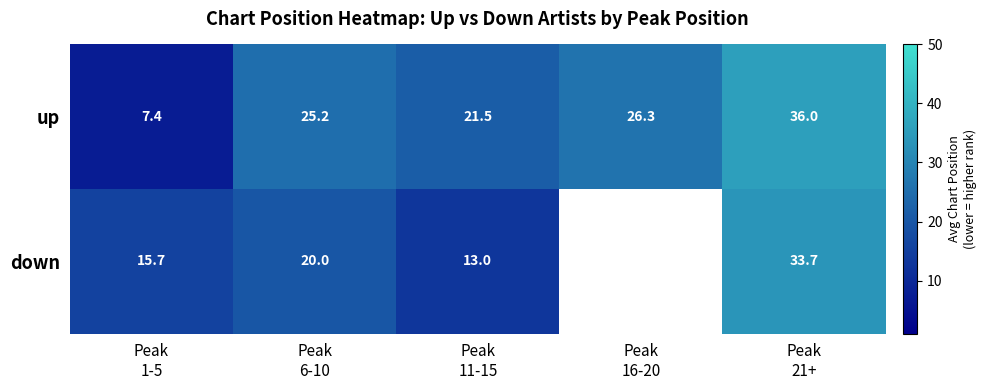

At Peak
11-15, list the series in order from largest to smallest.

up, down